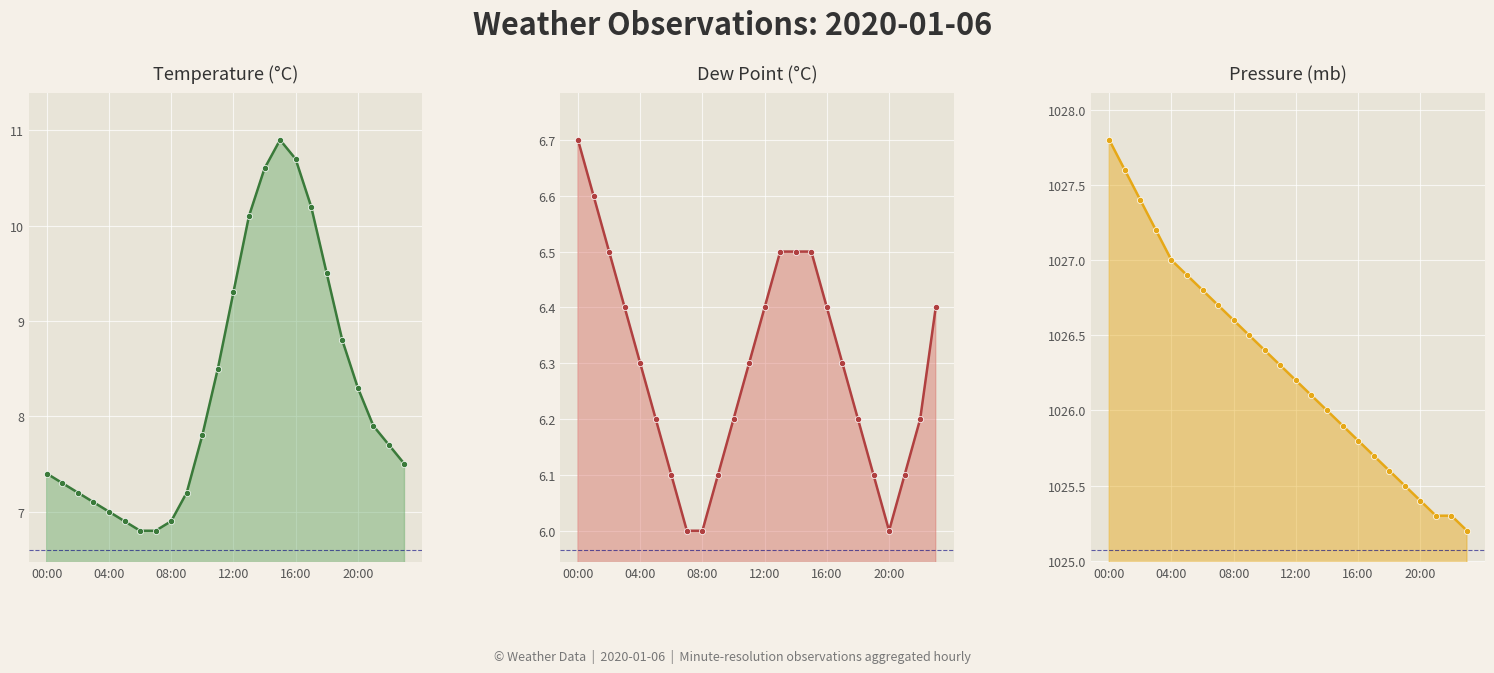

At which label is temp closest to 8?

21